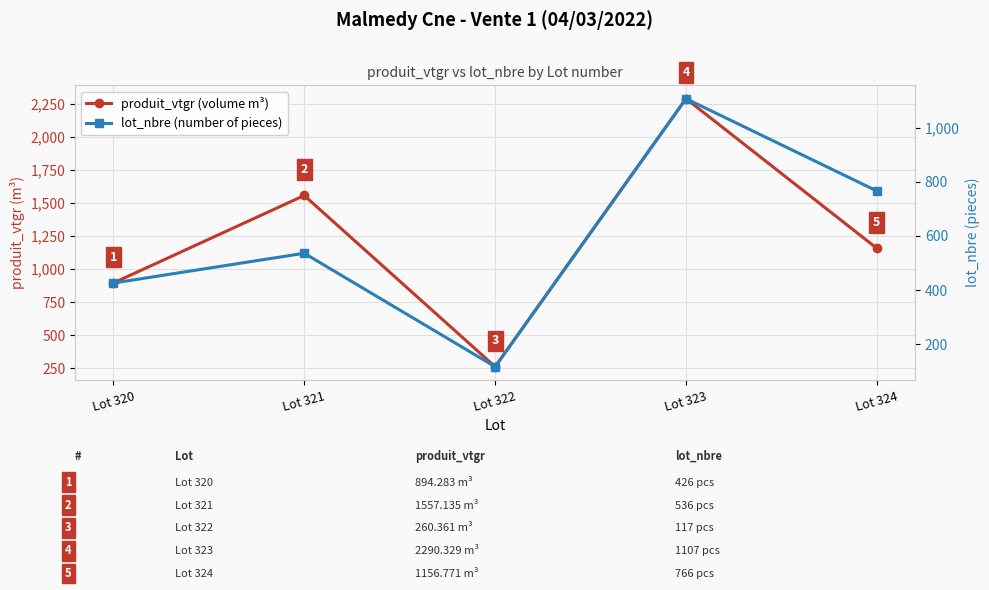

Where is the first local minimum for lot_nbre (number of pieces)?

Lot 322